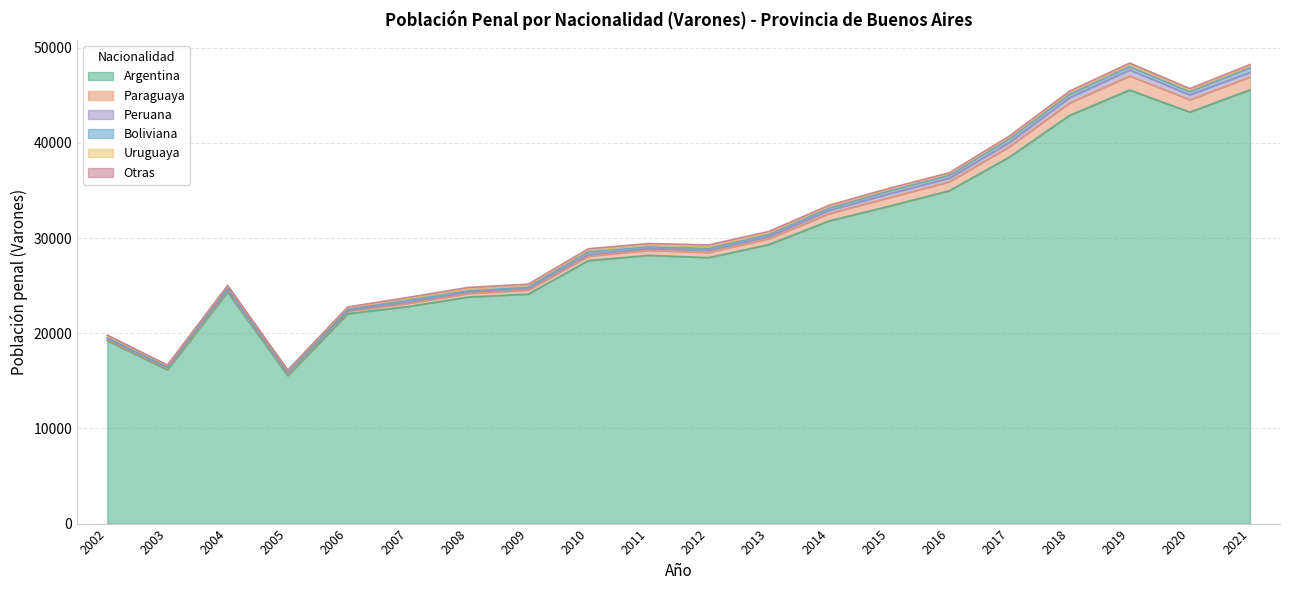

What is the spread (max minus min) of values at 2005?

15501